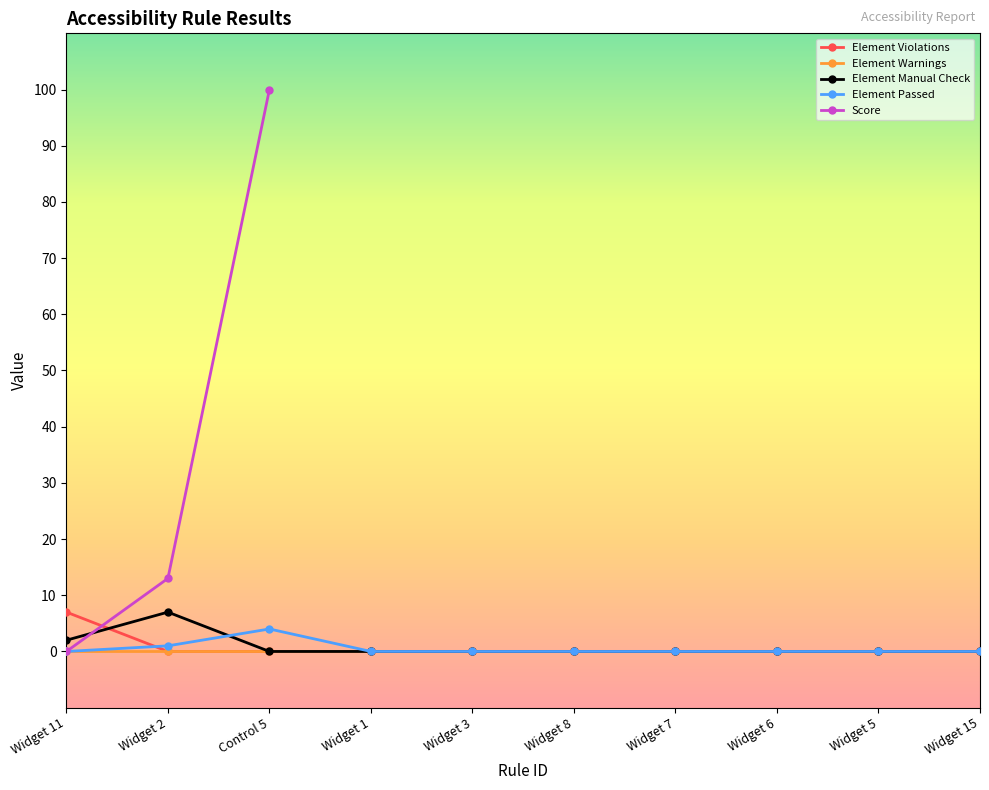

List the series in order of their peak value, highest first.

Score, Element Violations, Element Manual Check, Element Passed, Element Warnings